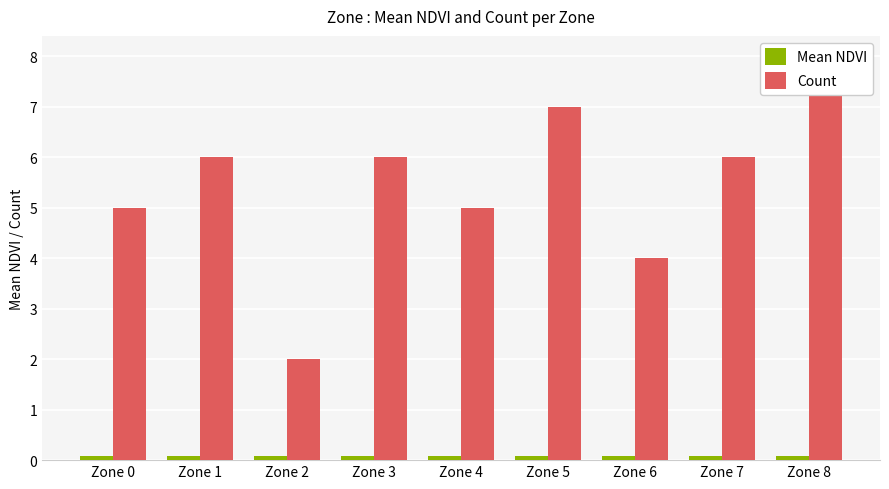

How many bars are there in each group?

2